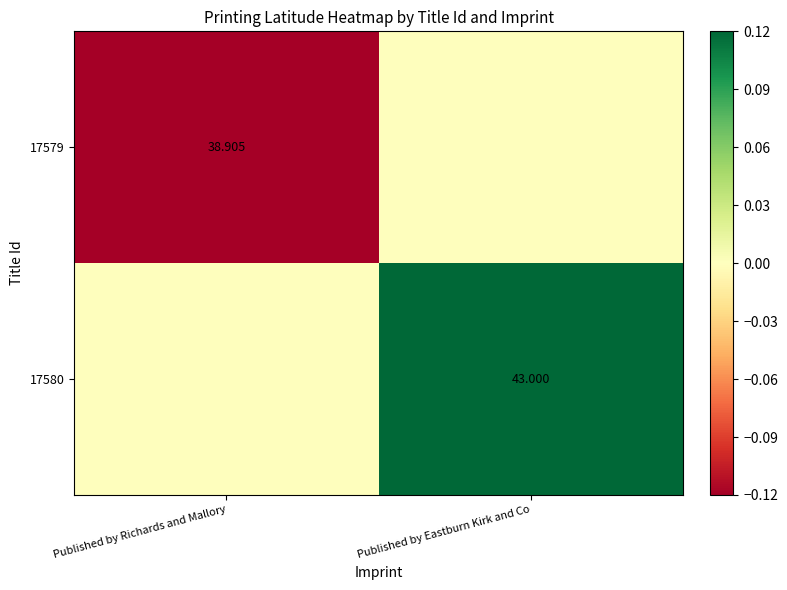

What is the difference between the highest and lowest values at Published by Eastburn Kirk and Co?

0.1